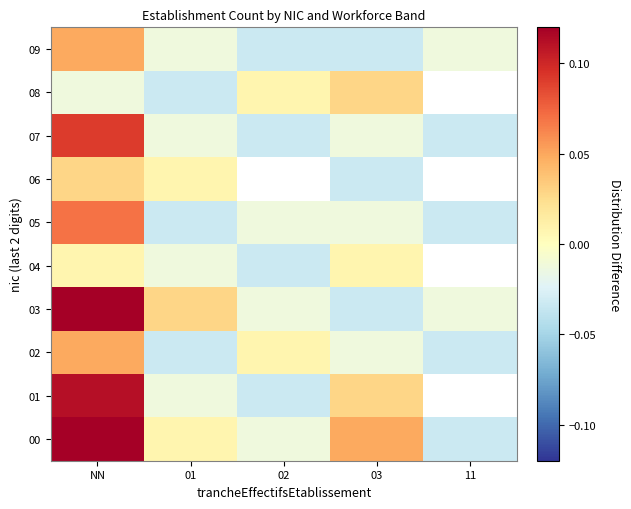

What is the spread (max minus min) of values at 01?

0.1